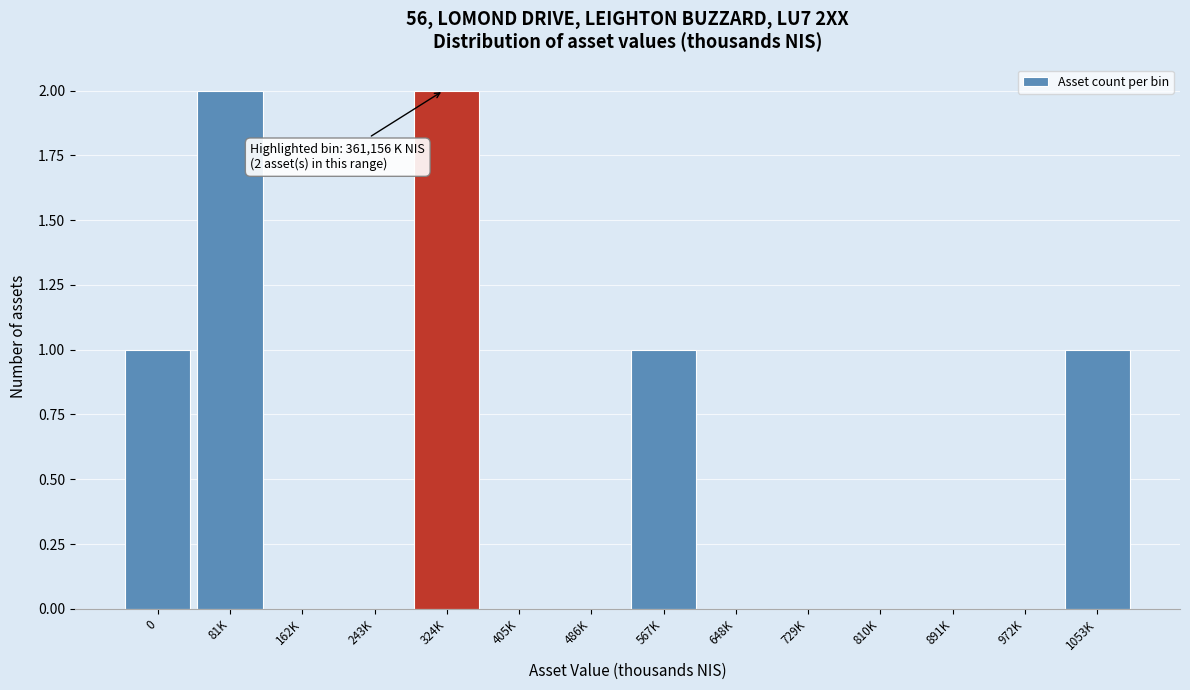

Reading left to right, extract all data points from this chart.

0=1	81K=2	162K=0	243K=0	324K=2	405K=0	486K=0	567K=1	648K=0	729K=0	810K=0	891K=0	972K=0	1053K=1